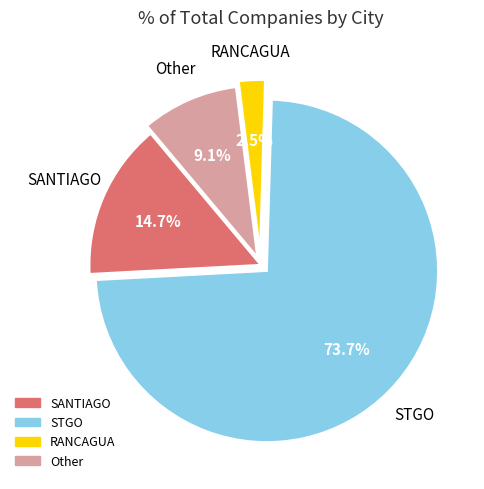

Count the number of slices in the pie.

4